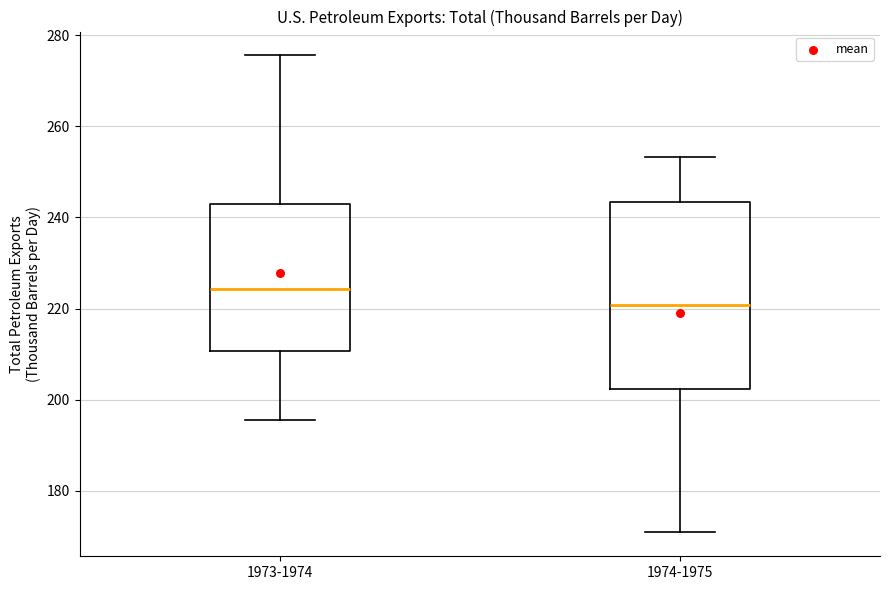

Which box is the tallest, from its lower edge to its upper edge?

1974-1975